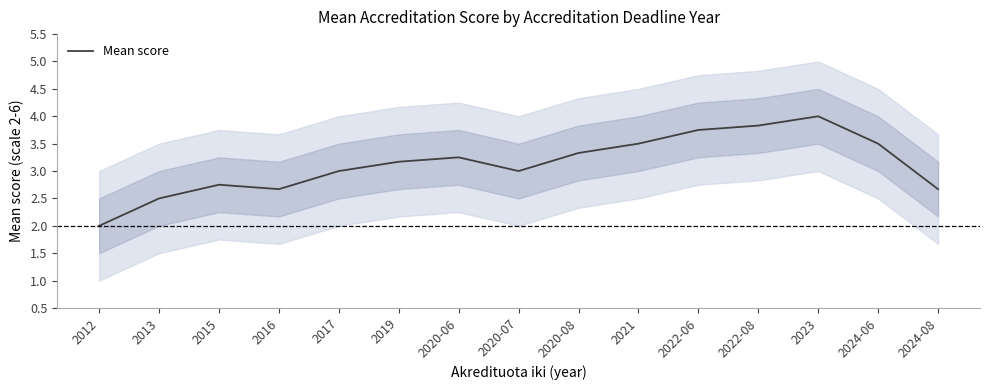

Is this an area chart (filled region under the line)?

No